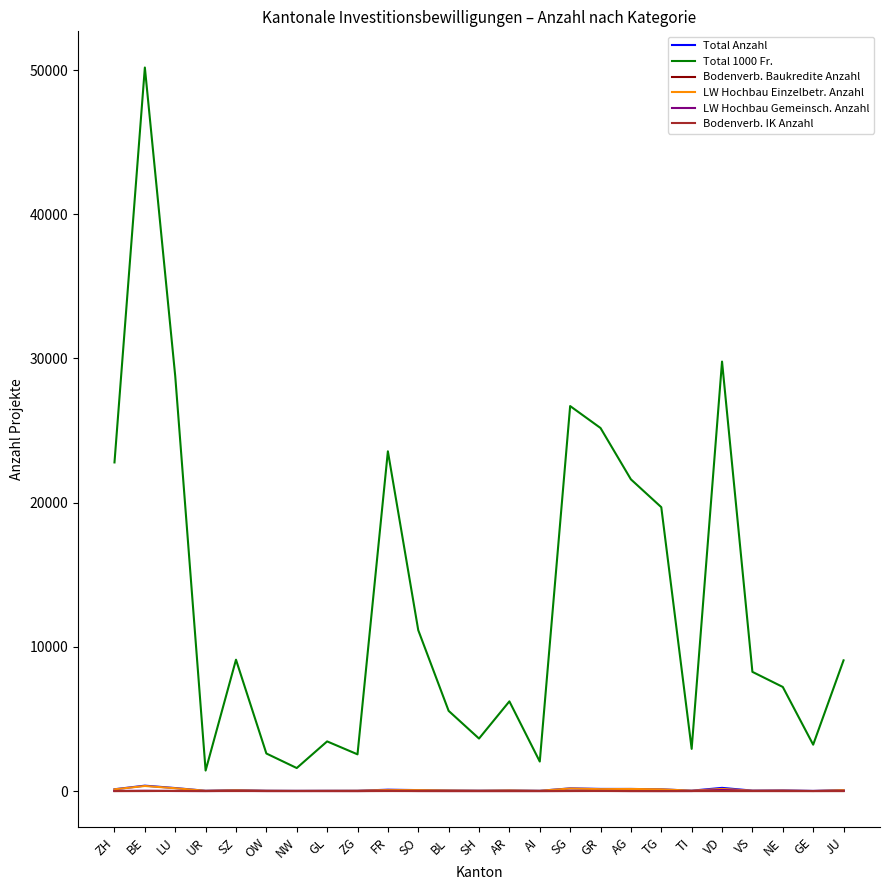

True or false: Total 1000 Fr. and Total Anzahl intersect in this chart.

False